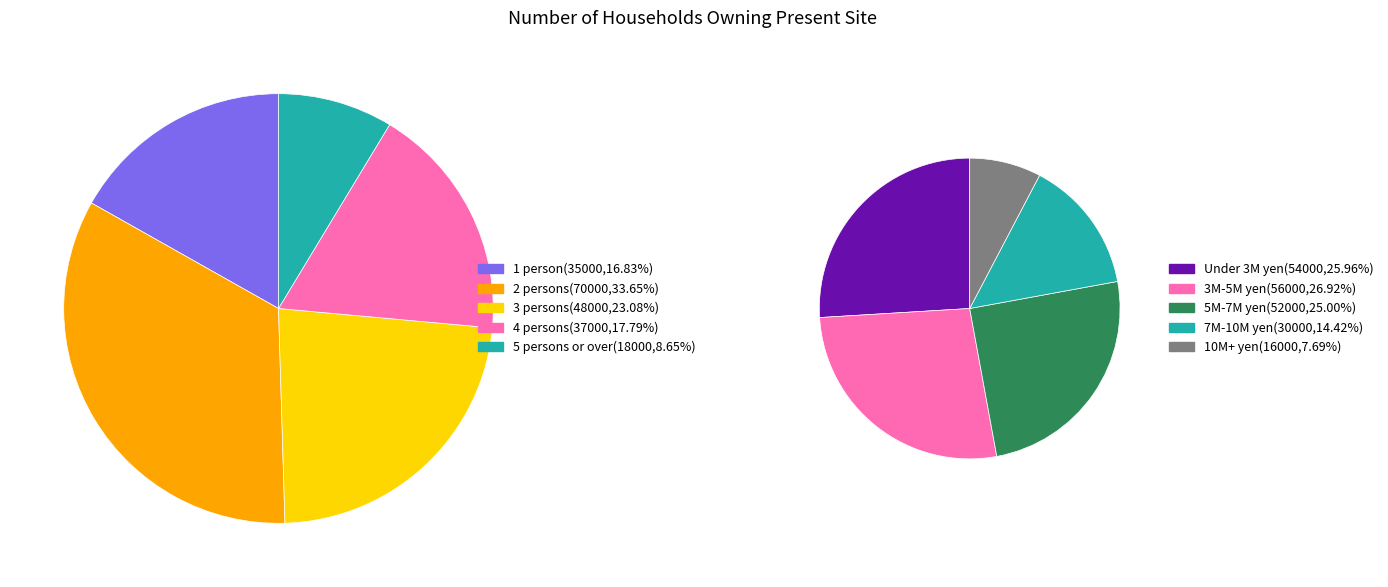

To the nearest percent, what is the average slice percentage?

20%